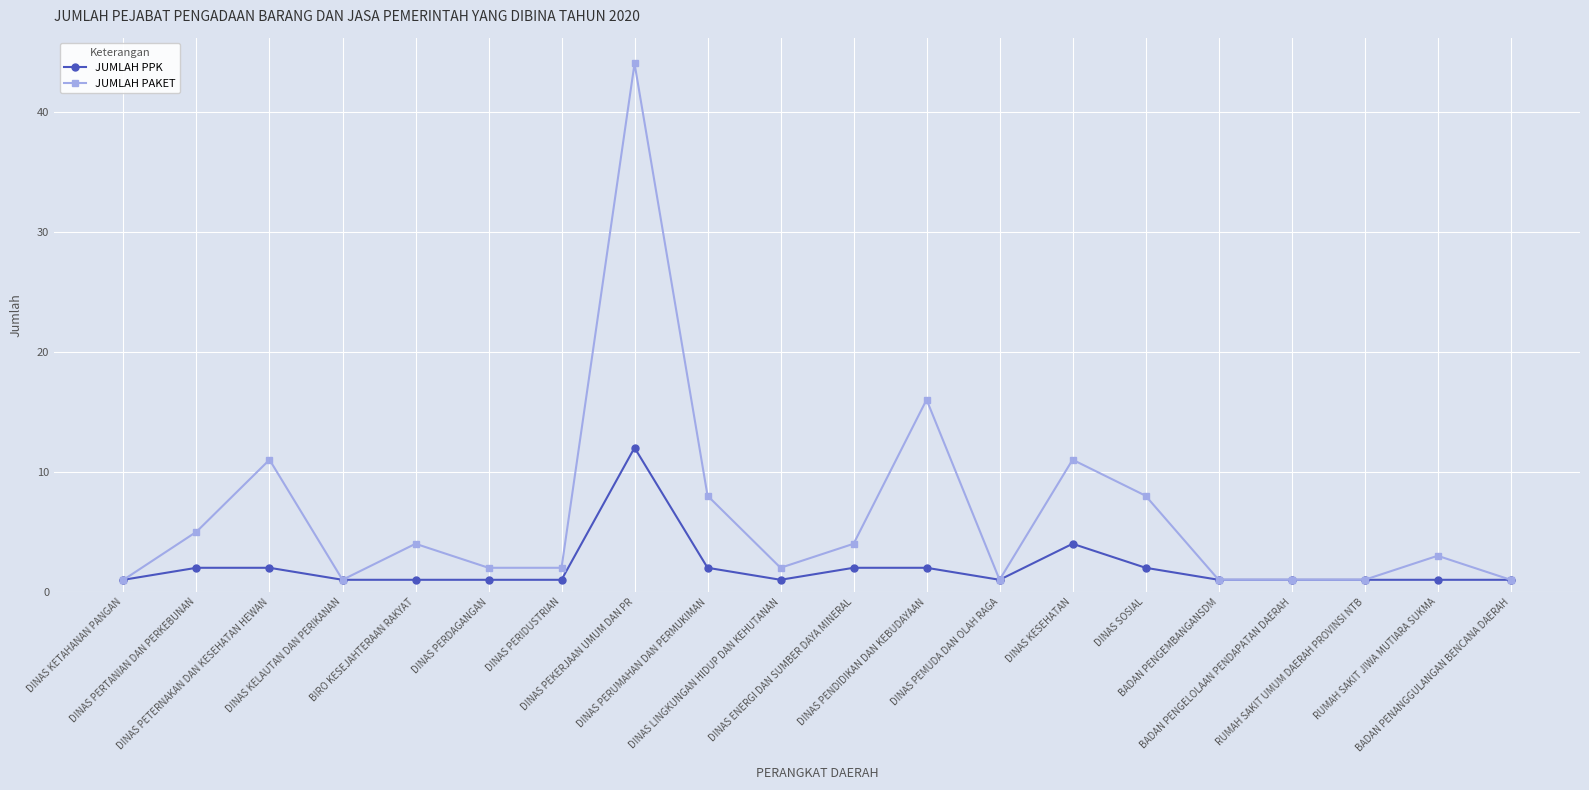

Is this an area chart (filled region under the line)?

No